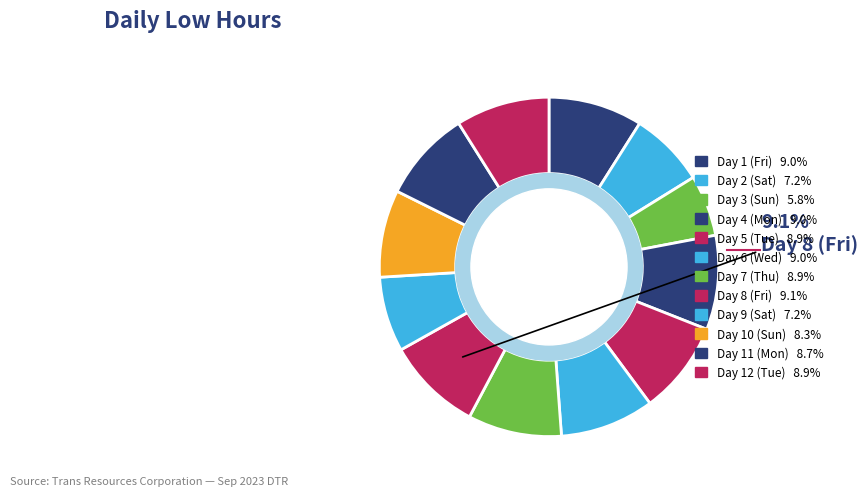

How many segments does this pie chart have?

12